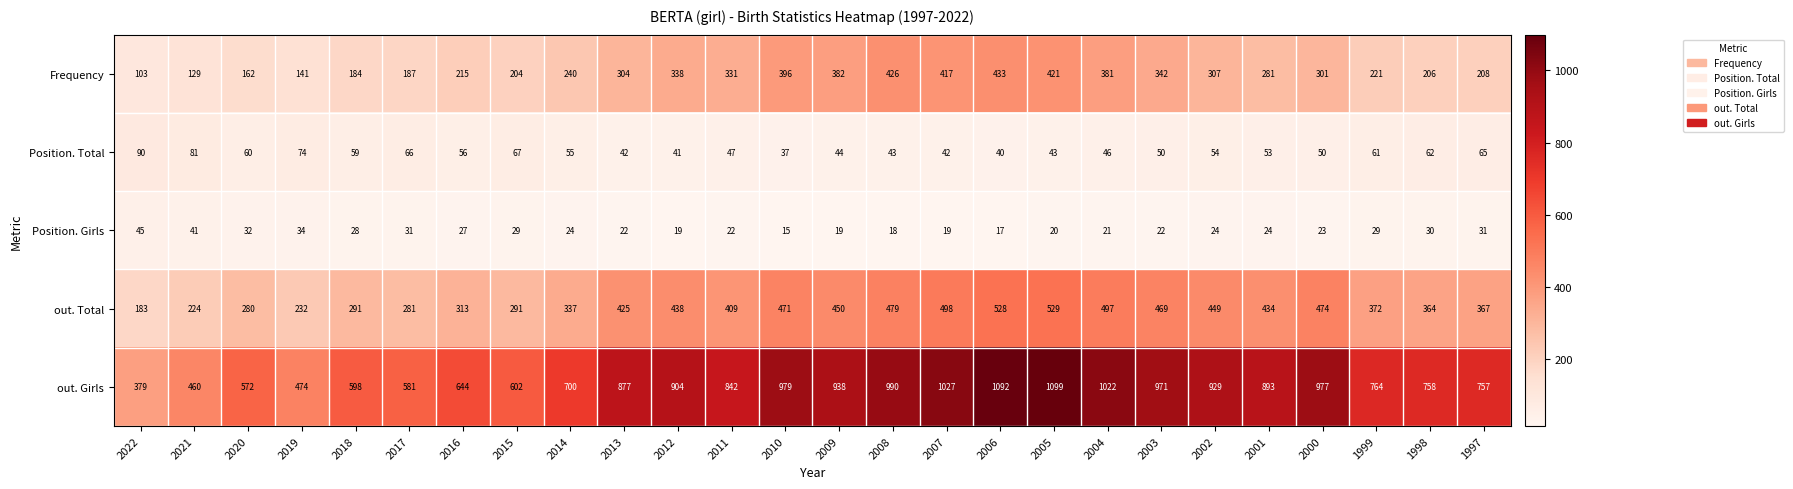

Which series has the largest total across all categories?

out. Girls